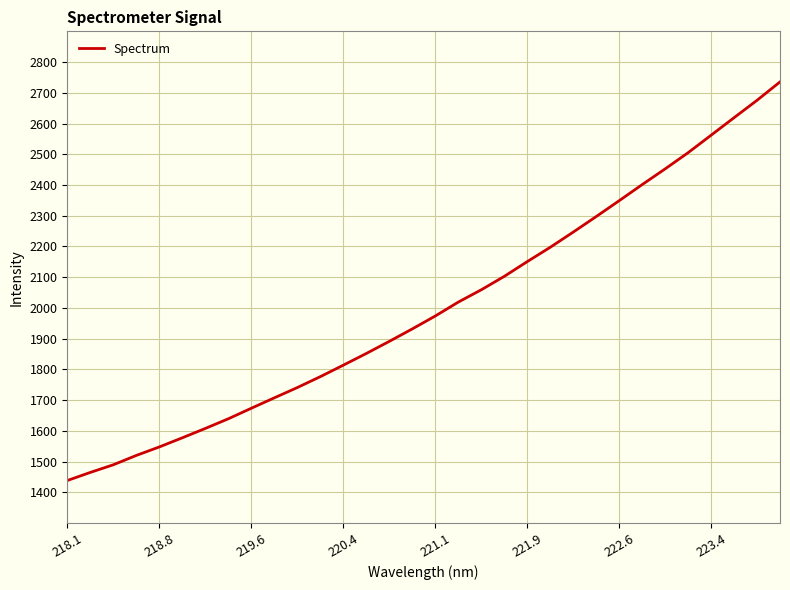

What is the minimum value shown in the chart?

1438.3